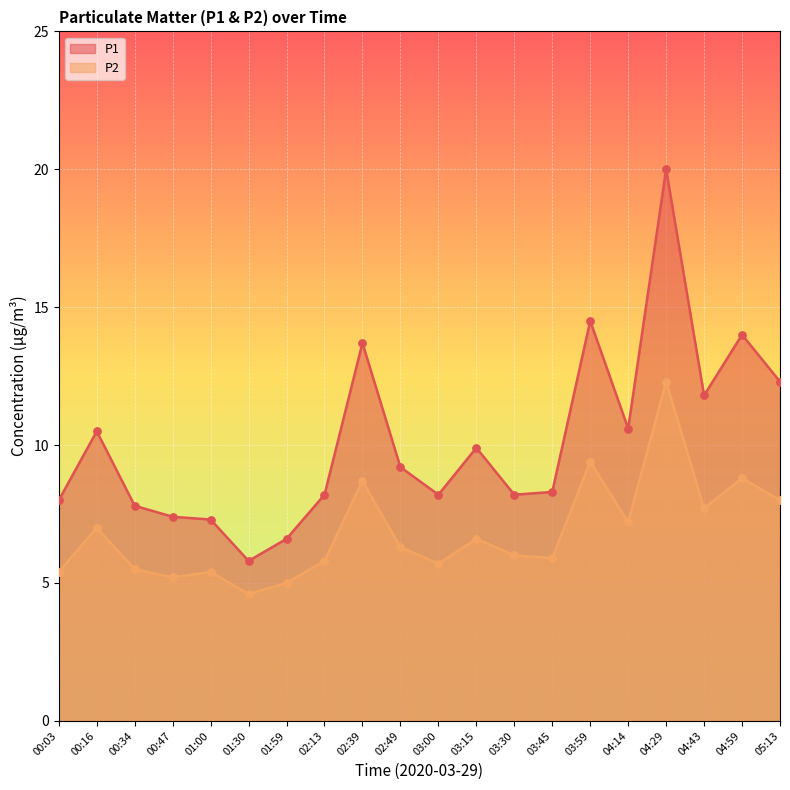

Which series has the largest total across all categories?

P1